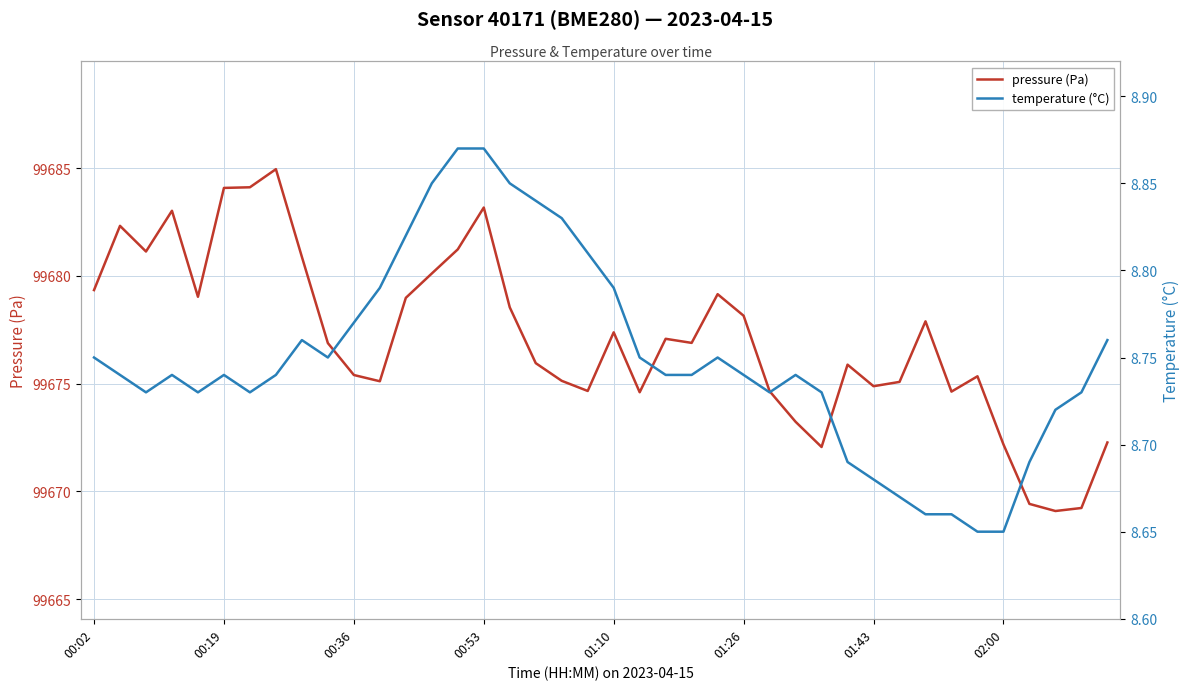

True or false: temperature (°C) and pressure (Pa) intersect in this chart.

False